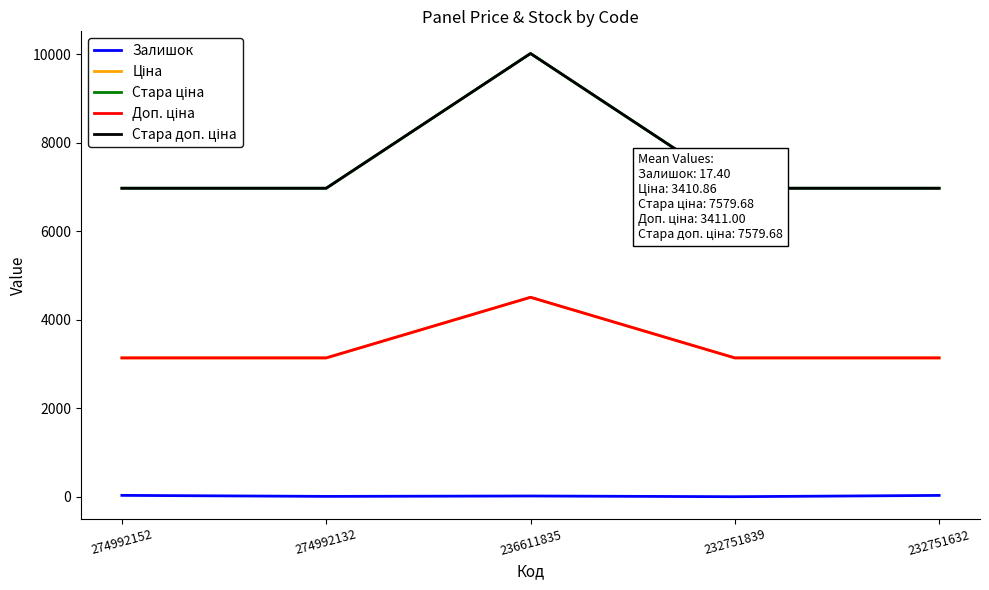

Which series has the largest total across all categories?

Стара ціна